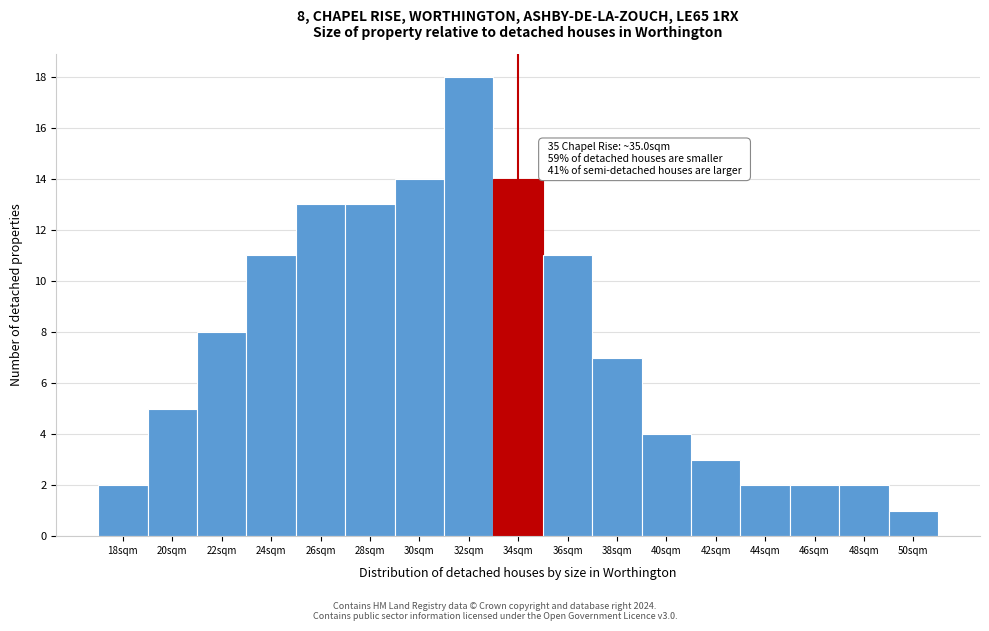

Reading left to right, extract all data points from this chart.

2	5	8	11	13	13	14	18	14	11	7	4	3	2	2	2	1